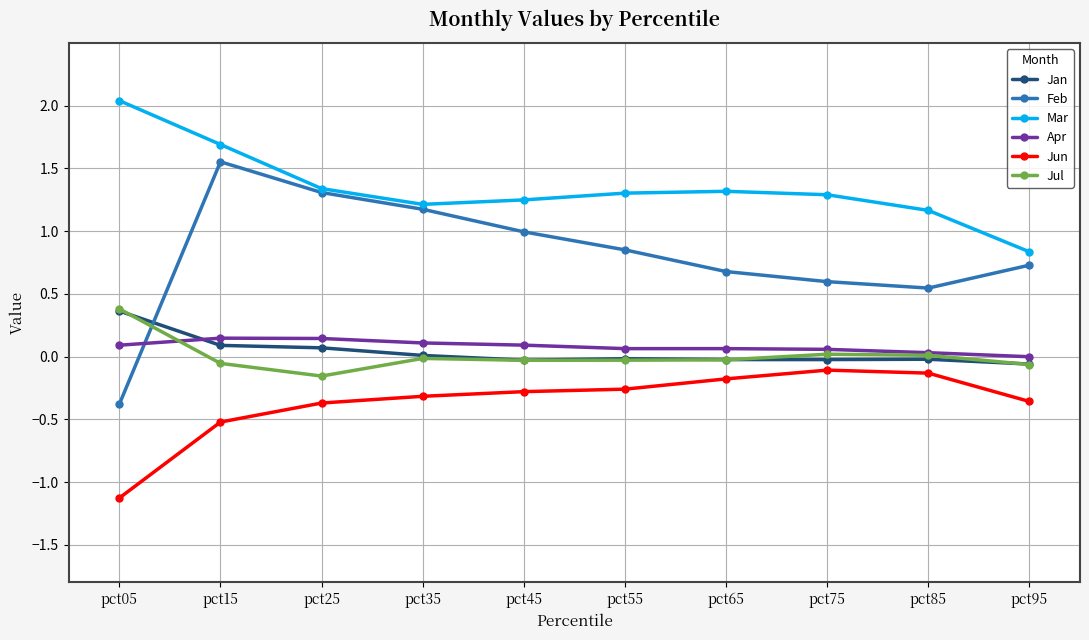

How many lines are shown in the chart?

6